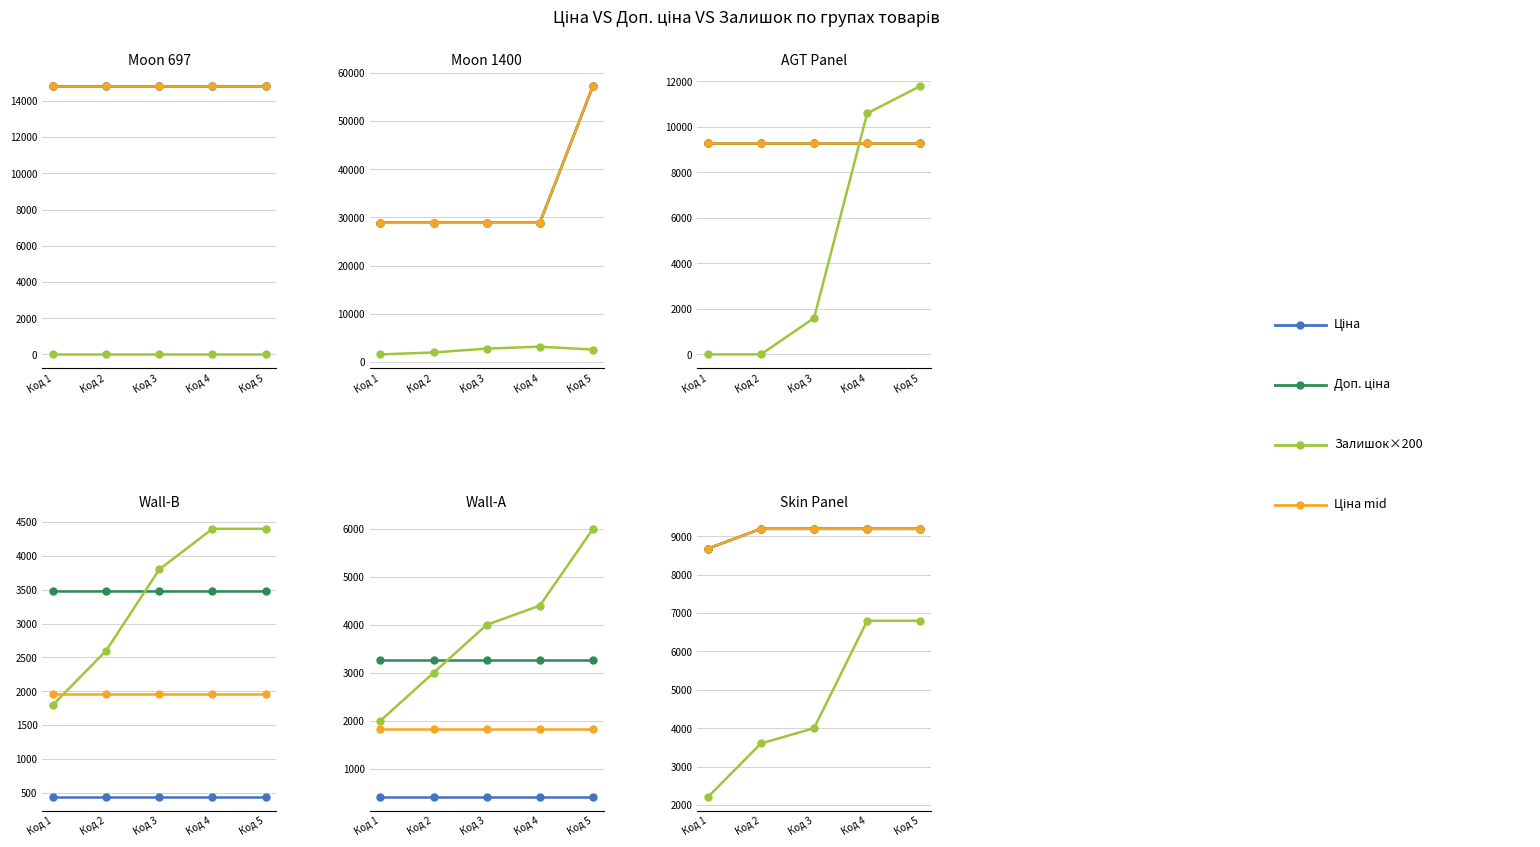

What is the sum of the Ціна values at Код 3 and Код 1?

17875.8